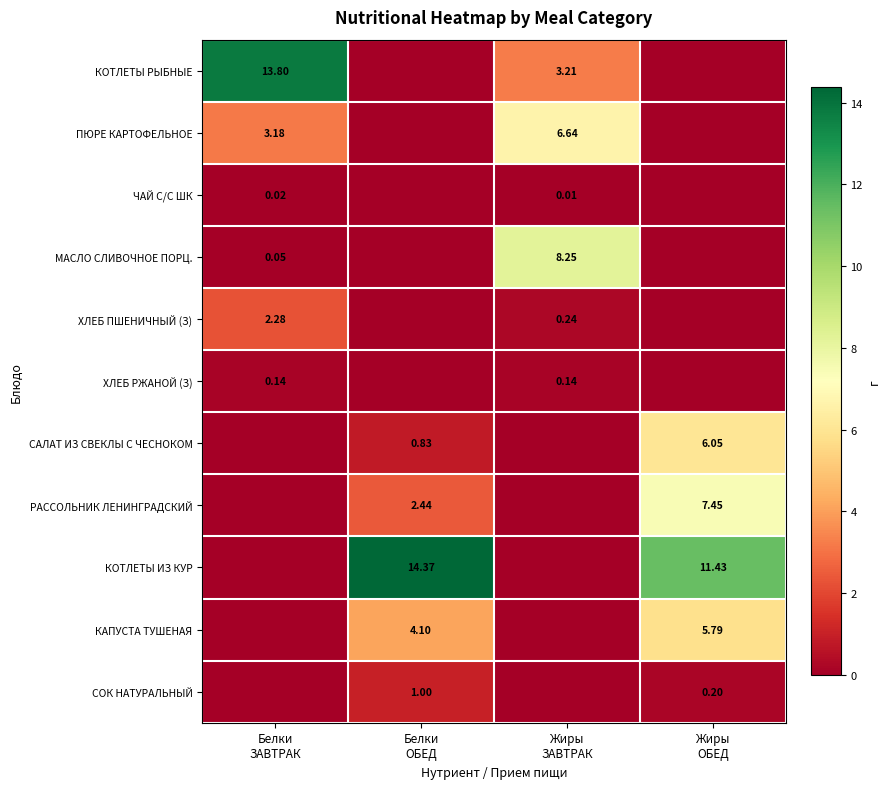

Between Белки
ОБЕД and Жиры
ЗАВТРАК, which is larger?

Жиры
ЗАВТРАК